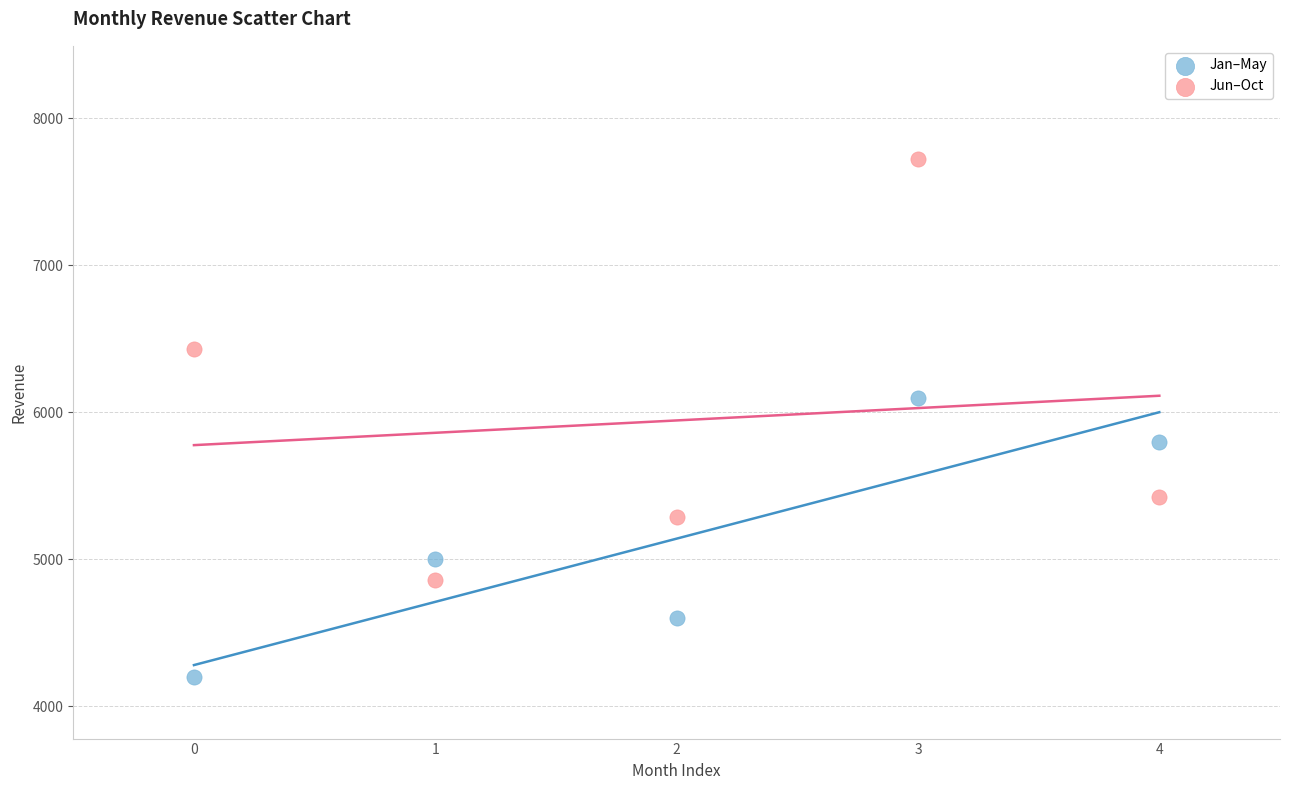

Across all data points, what is the range of Y values (max minus min)?

3520